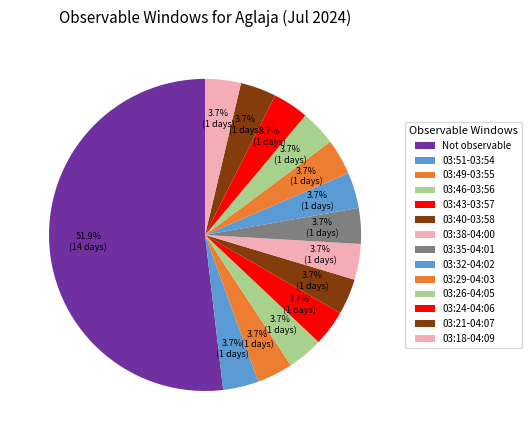

How many slices are in this pie chart?

14